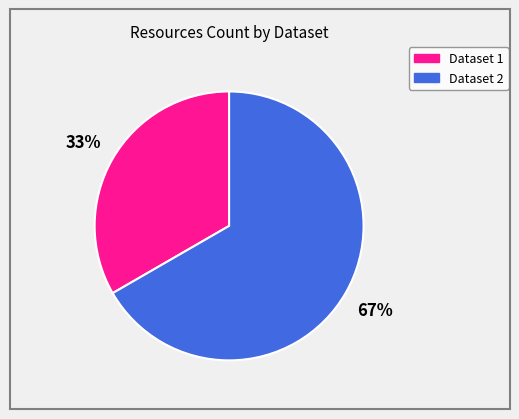

Does any single category account for the majority?

Yes